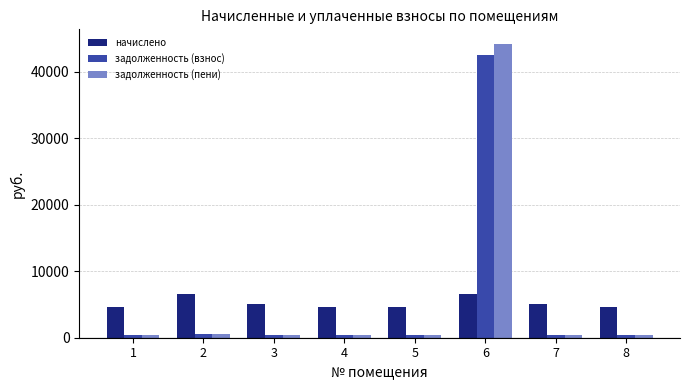

What is the highest value of the задолженность (пени) series?

44194.3